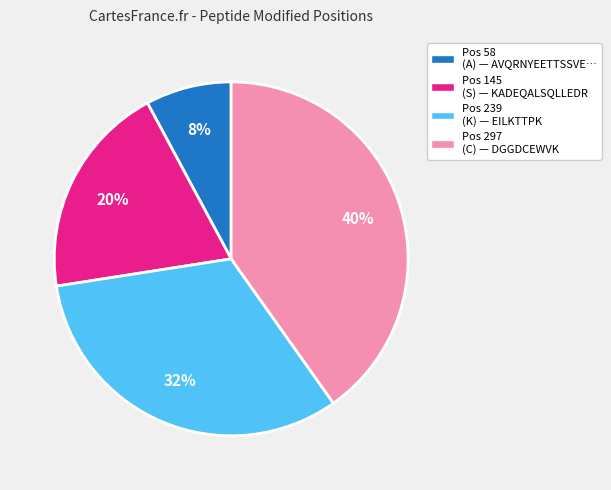

Is there a majority slice in this chart?

No